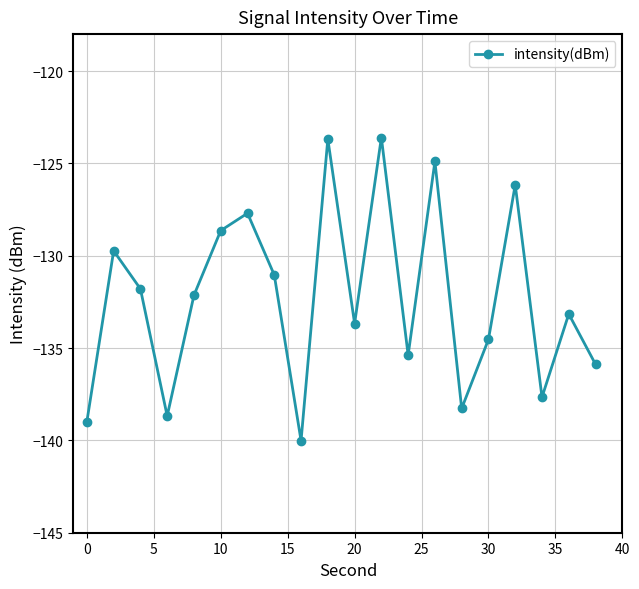

True or false: the data has more than 1 interior local peaks.

True